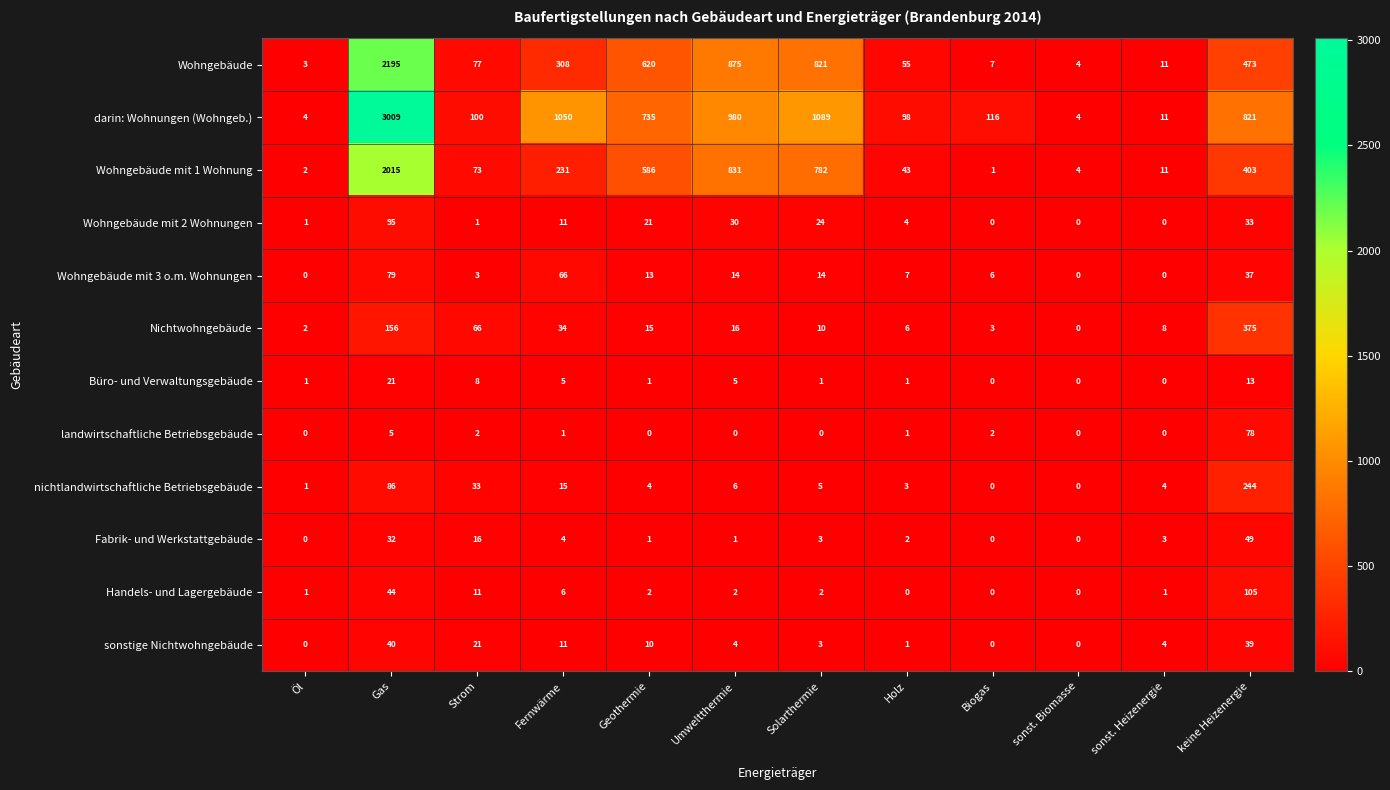

Which series has the largest range (max minus min)?

darin: Wohnungen (Wohngeb.)